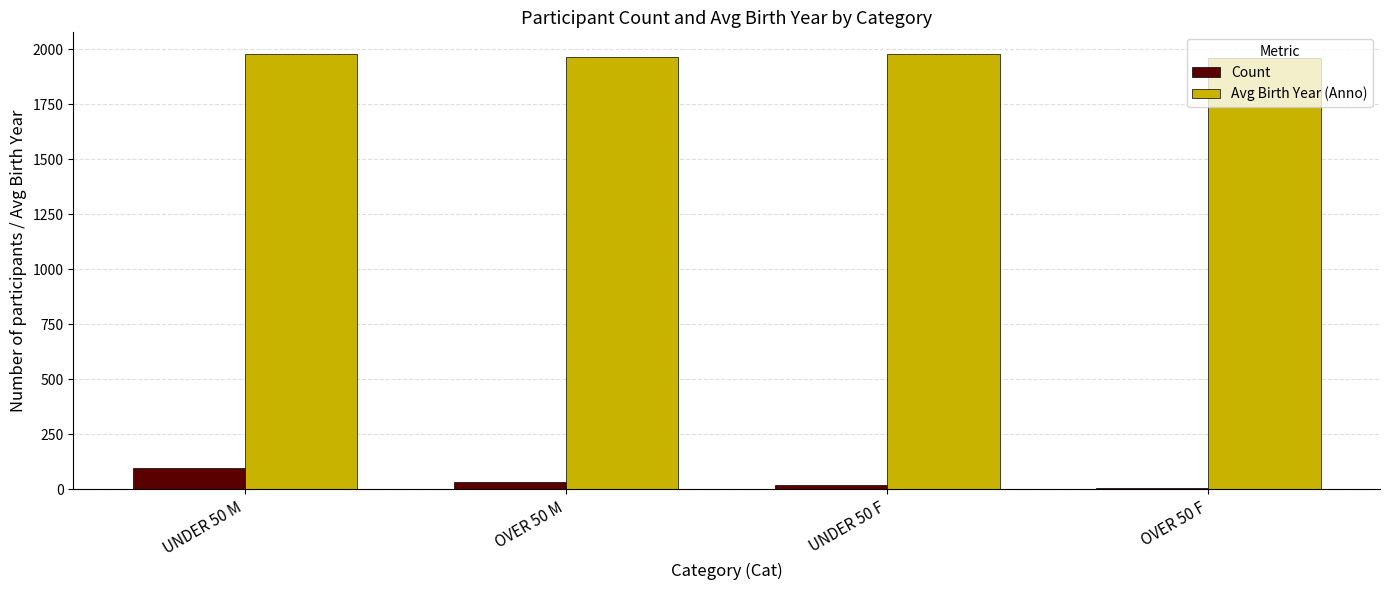

Where does the Count series first go above 31?

UNDER 50 M